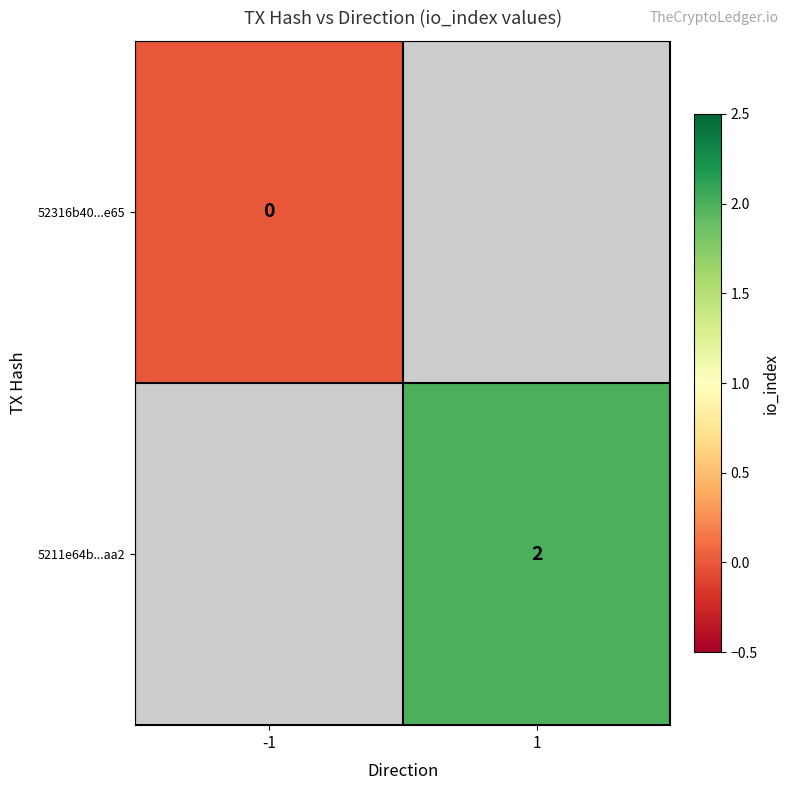

True or false: 5211e64b...aa2 has a value of 2 at 1.

True